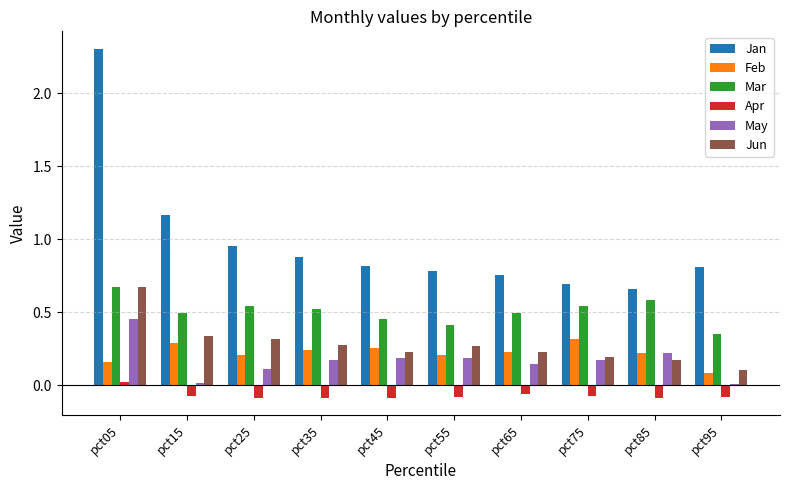

What is the sum of all Feb values?

2.2